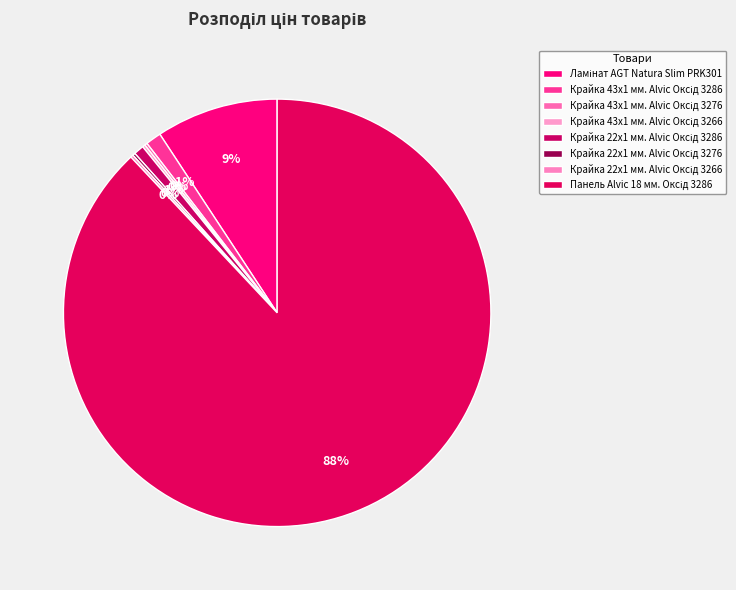

True or false: Крайка 22x1 мм. Alvic Оксід 3276 accounts for 0% of the total.

True